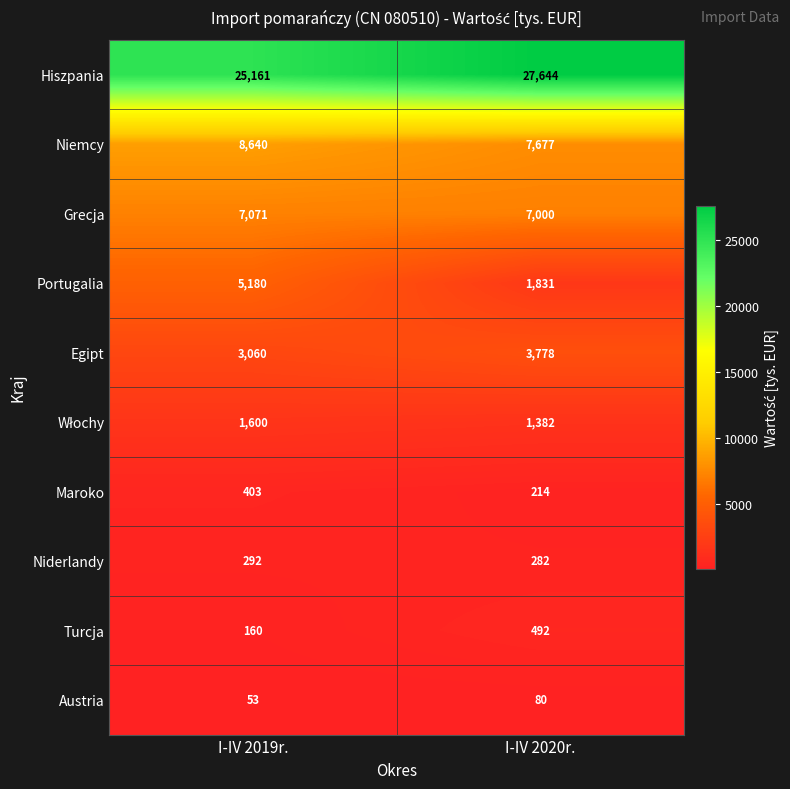

Where is Portugalia nearest to the value 3505?

I-IV 2020r.